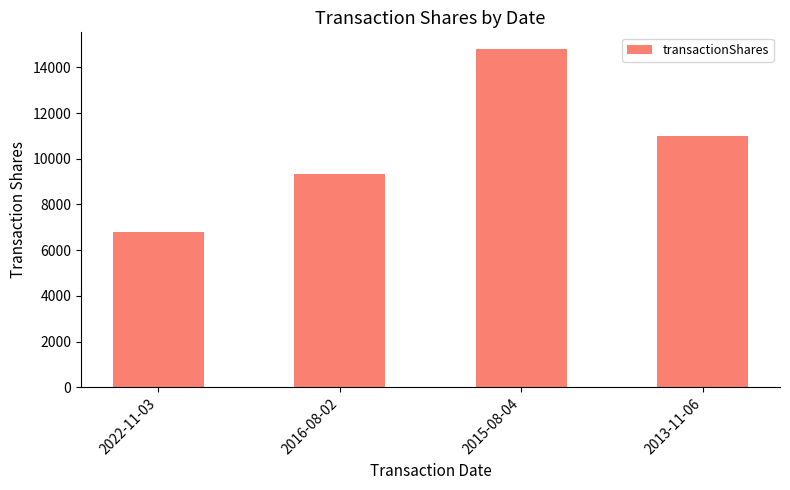

What is the change in value from 2022-11-03 to 2015-08-04?

+7994